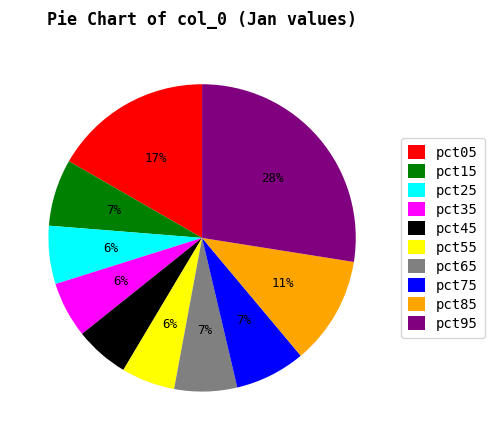

What is the largest slice in the pie chart?

pct95